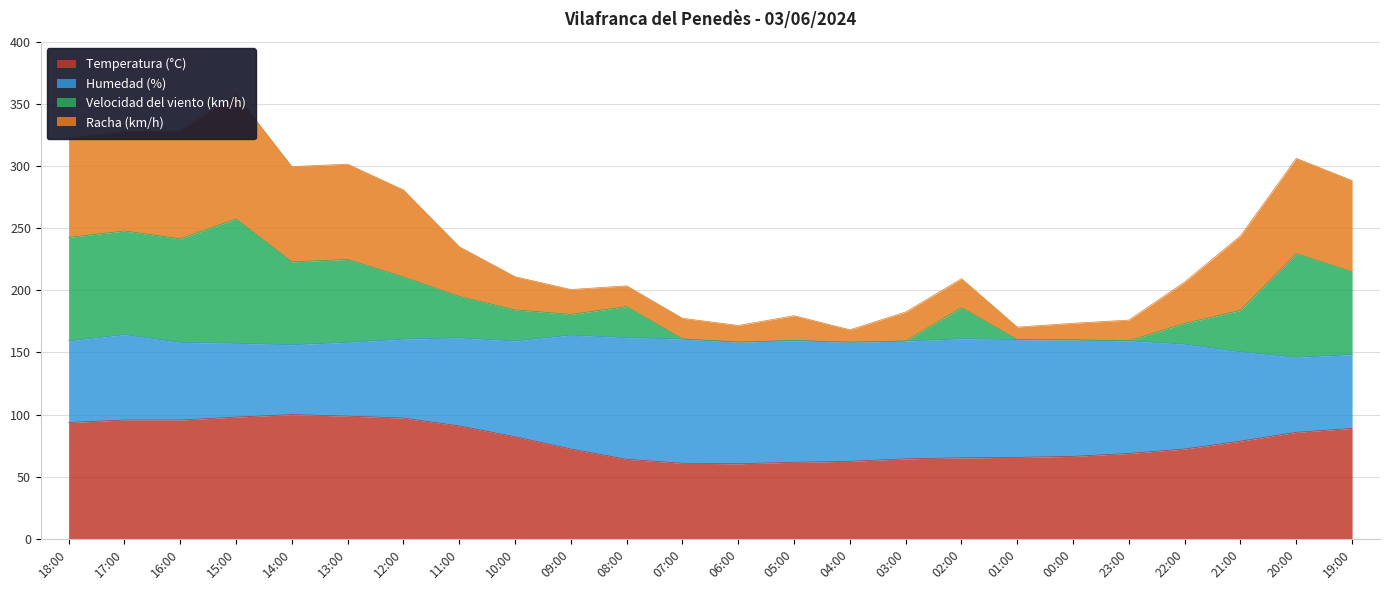

What is the lowest value of the Temperatura (°C) series?

60.5